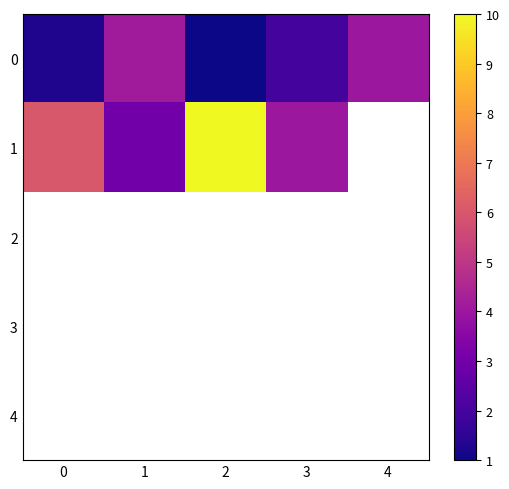

Which series has the widest spread of values?

1